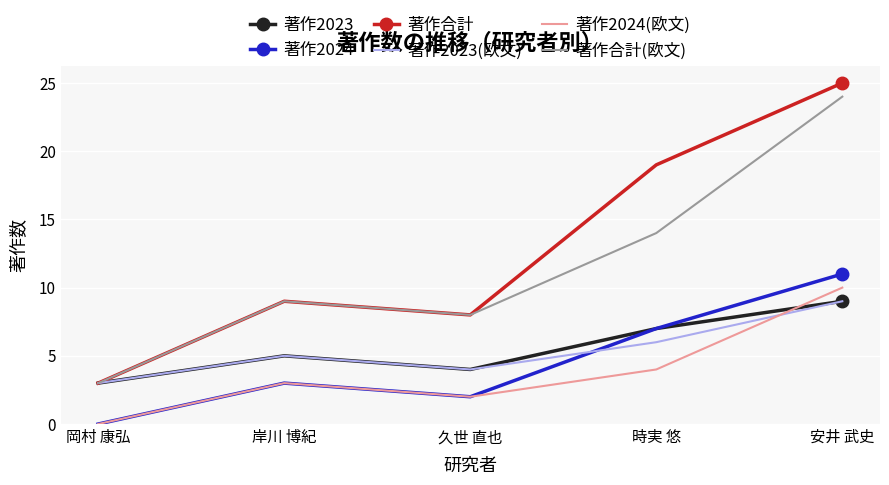

True or false: 著作2024(欧文) and 著作合計(欧文) cross at least once.

False